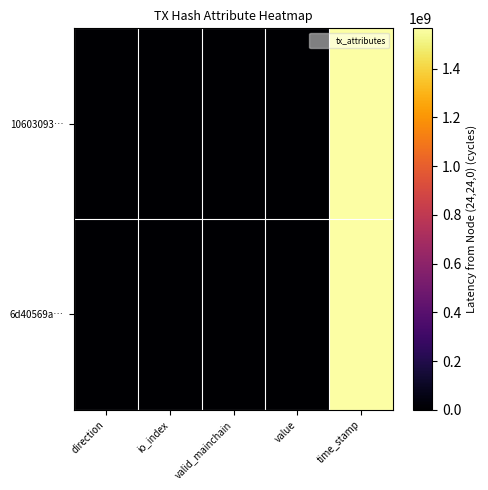

Which series has the largest total across all categories?

10603093…